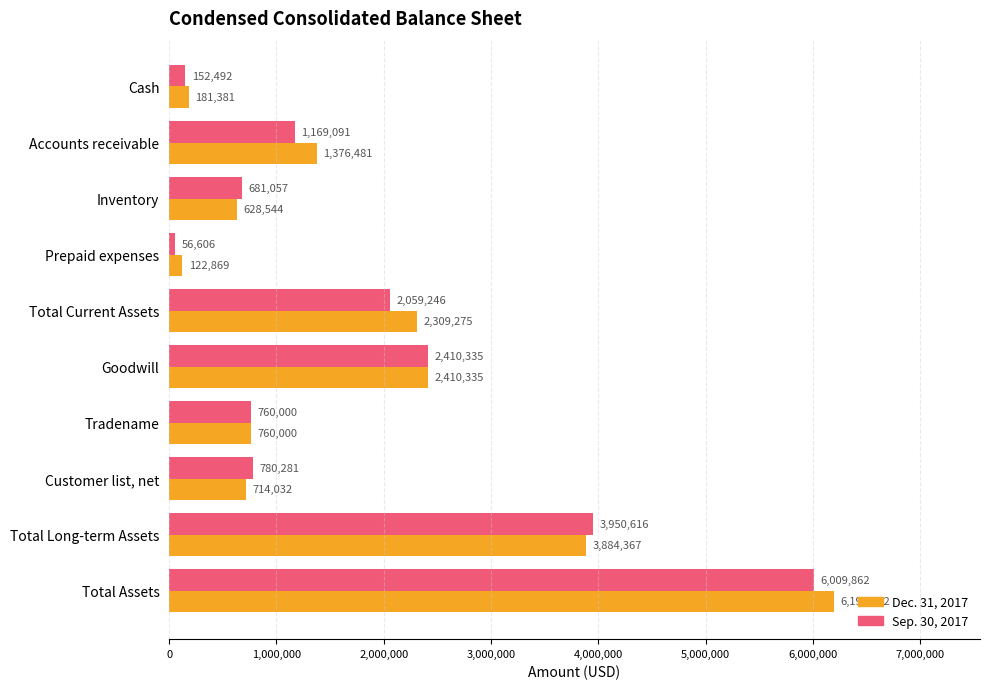

What is the highest value of the Dec. 31, 2017 series?

6193642